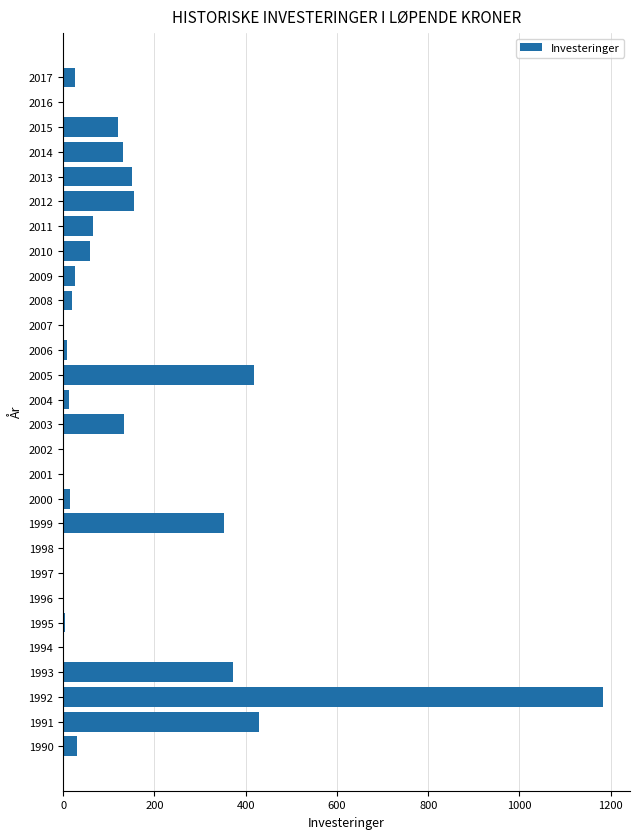

True or false: the data shows 133 at 2003.

True